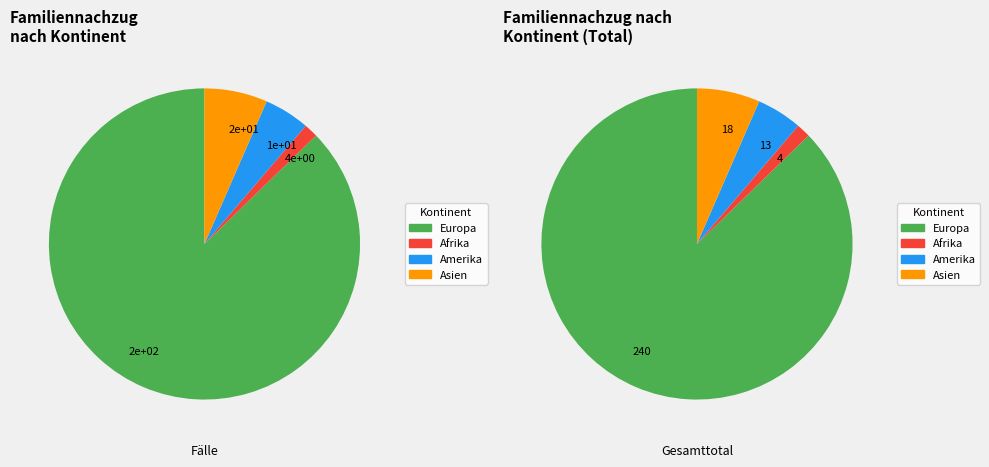

Which category has the biggest portion of the pie?

Europa